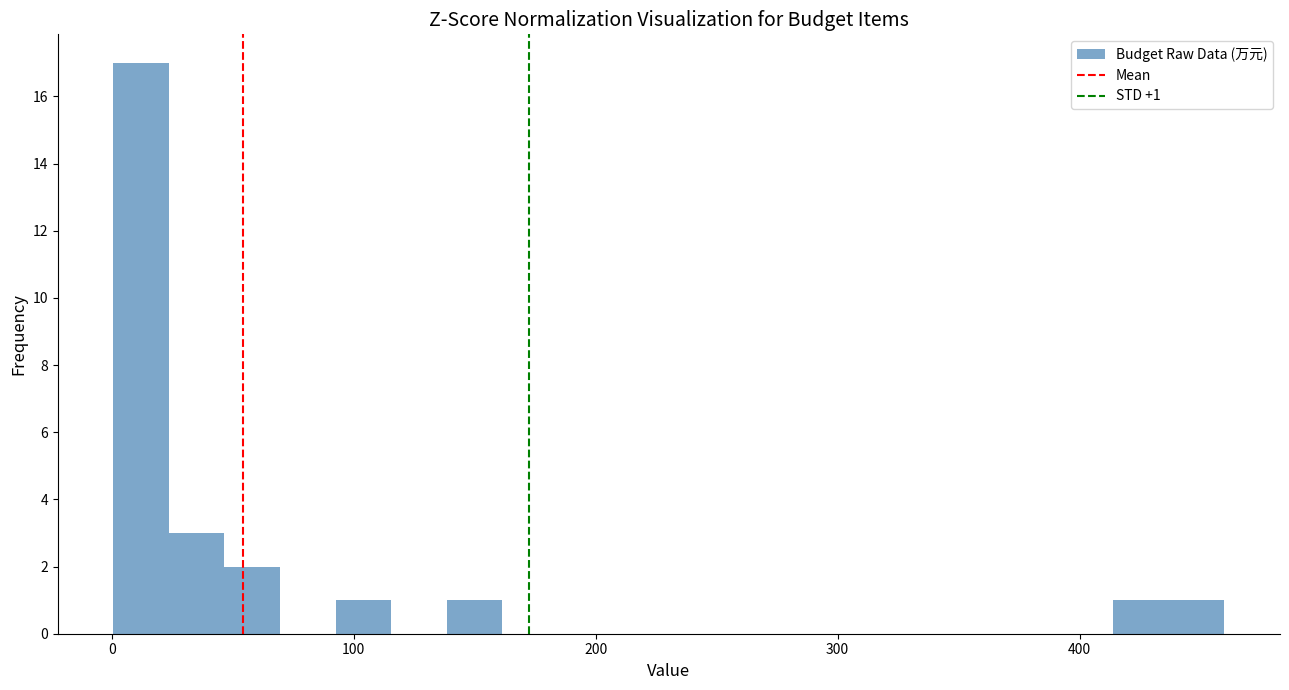

Read against the x-axis, roughly where is the centre of the tallest bar?

10